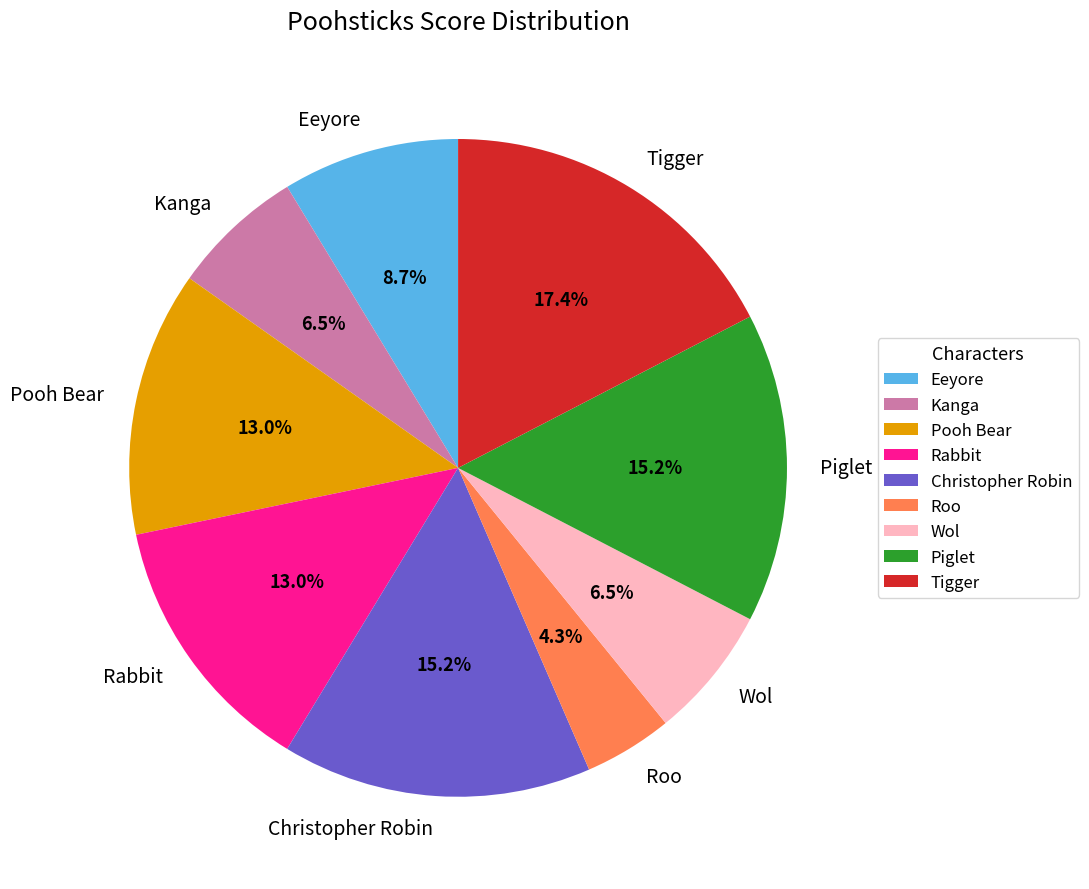

The Christopher Robin slice represents 15% of the pie. True or false?

True